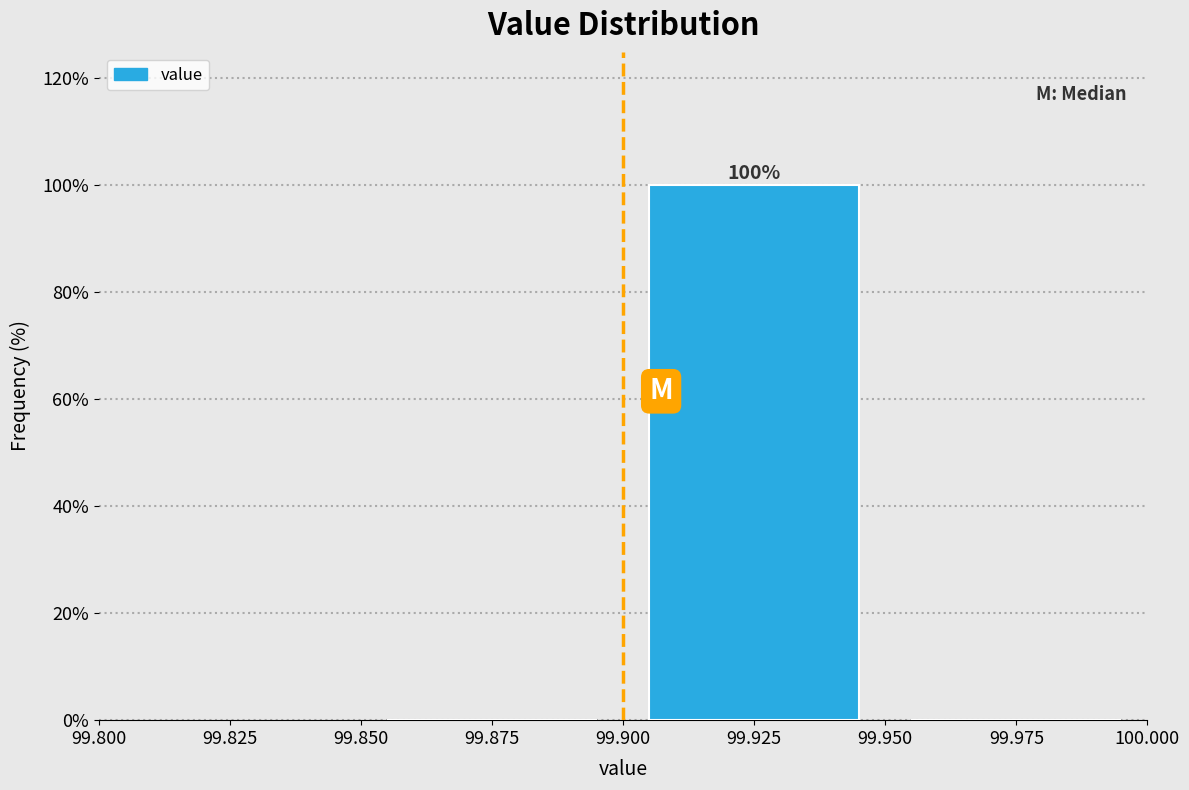

Over which range of the x-axis is the bar tallest?

99.900 to 99.950